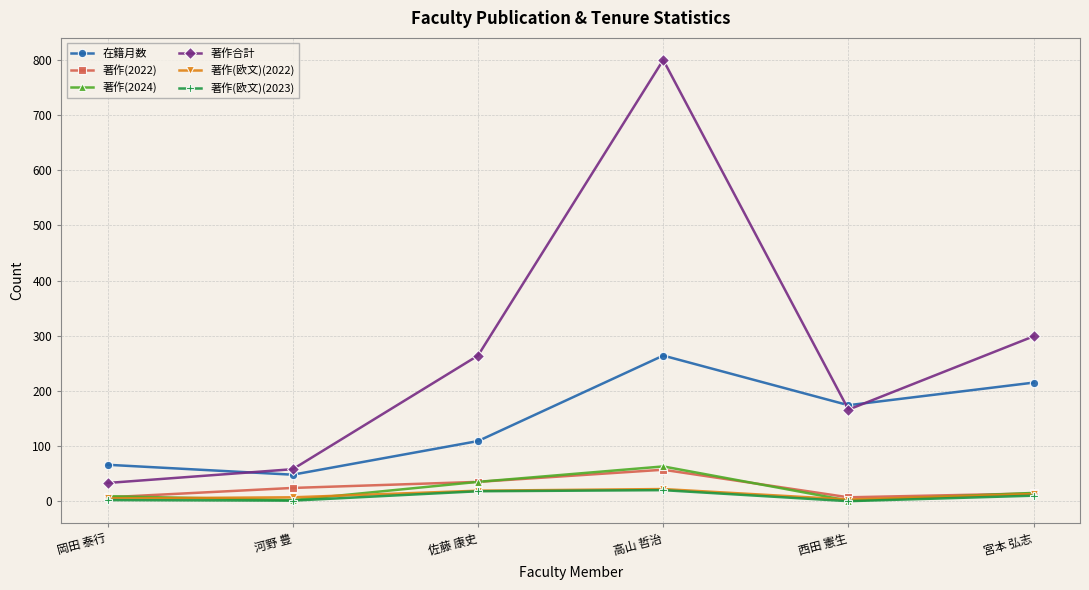

Rank the categories by 在籍月数 value from highest to lowest.

高山 哲治, 宮本 弘志, 西田 憲生, 佐藤 康史, 岡田 泰行, 河野 豊